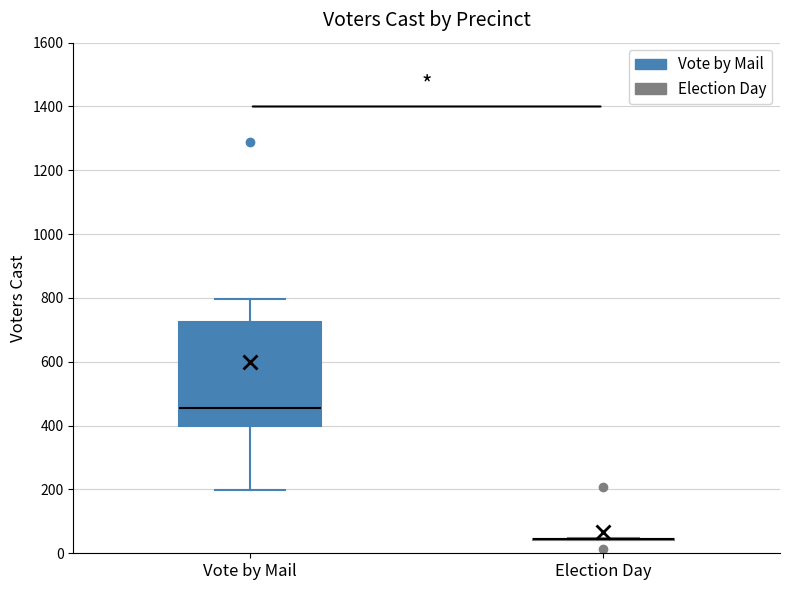

Which box is the tallest, from its lower edge to its upper edge?

Vote by Mail